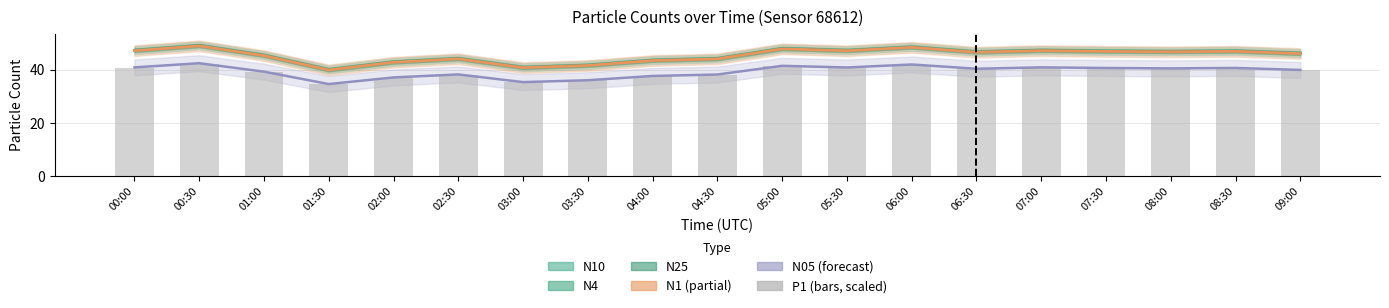

Where is the data nearest to the value 38?

02:30